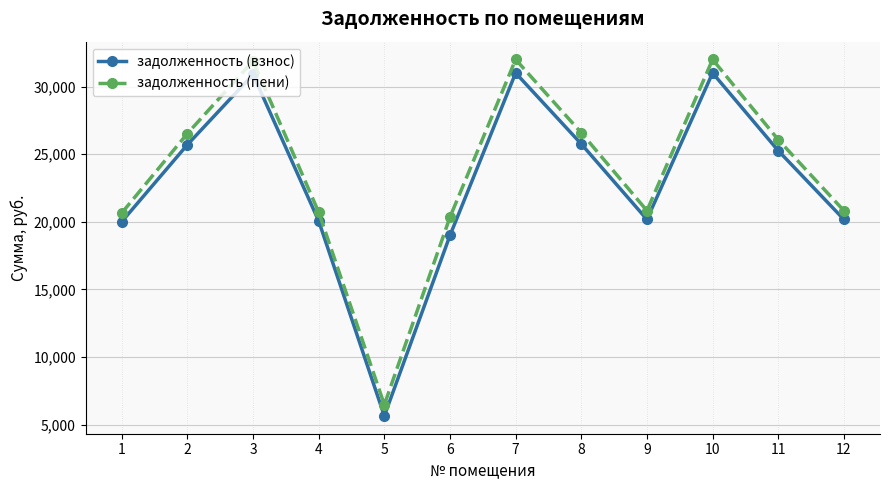

What is the approximate value of задолженность (взнос) at 4?

20059.4